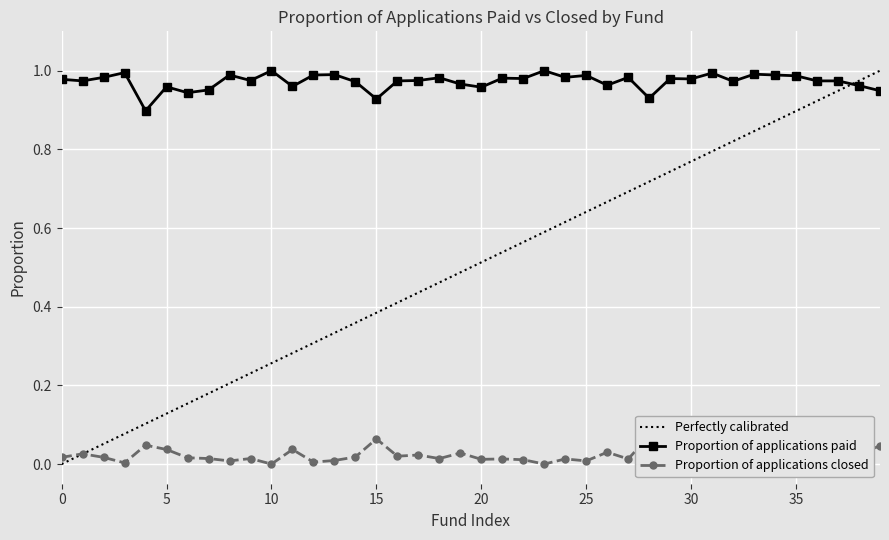

Count the number of categories in the chart.

40